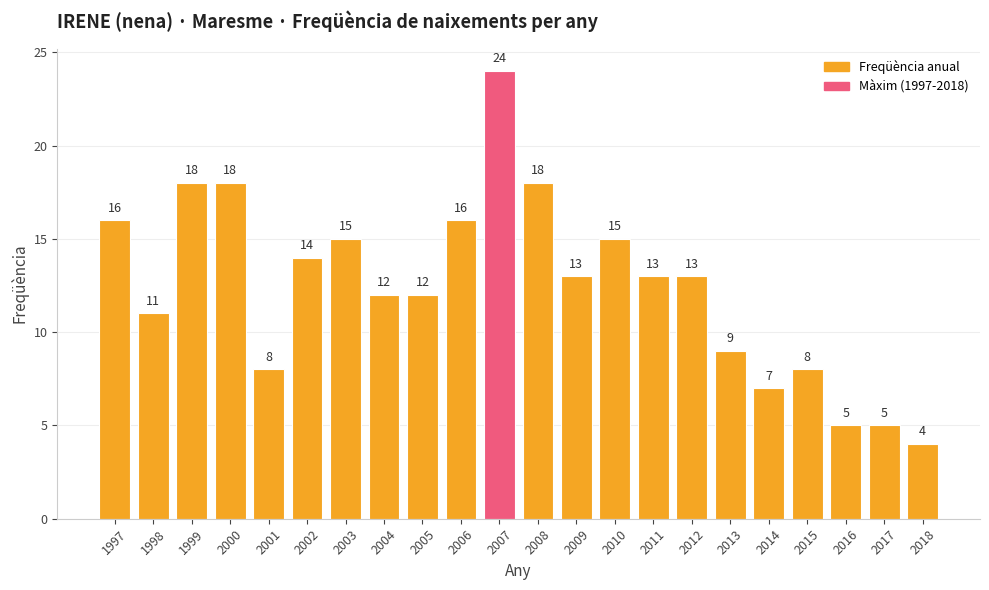

How many bars are there in total?

22